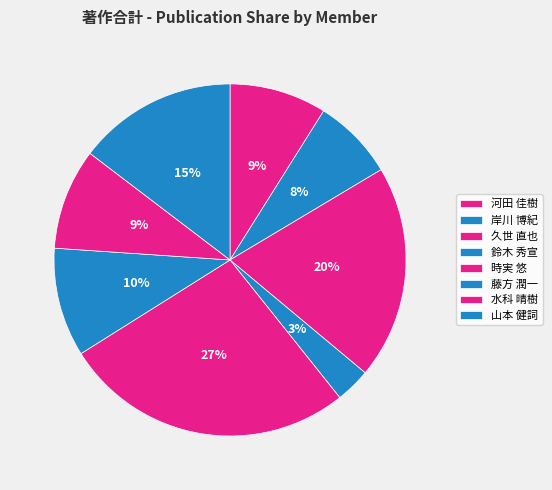

How many slices are in this pie chart?

8